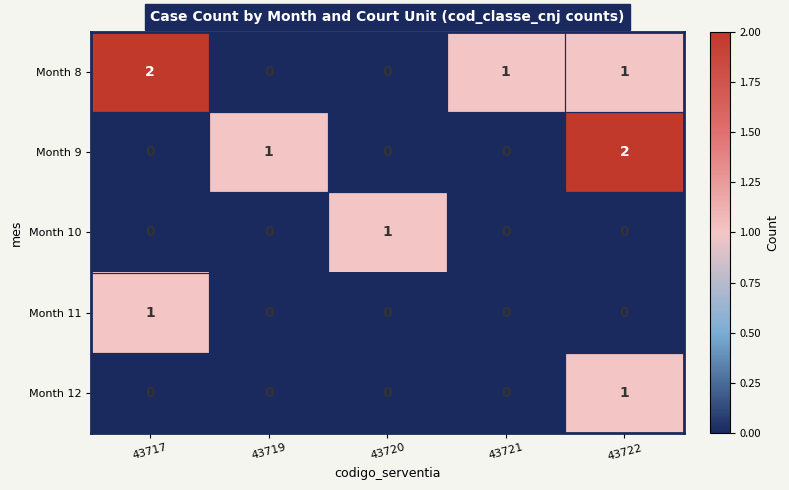

True or false: Month 9 has a value of 0 at 43717.

True